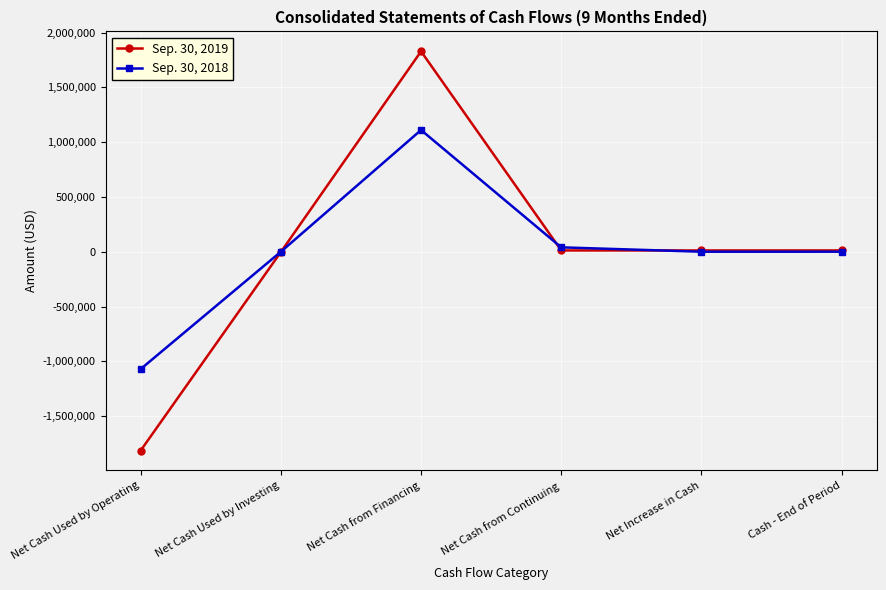

Where is the first local maximum for Sep. 30, 2018?

Net Cash from Financing